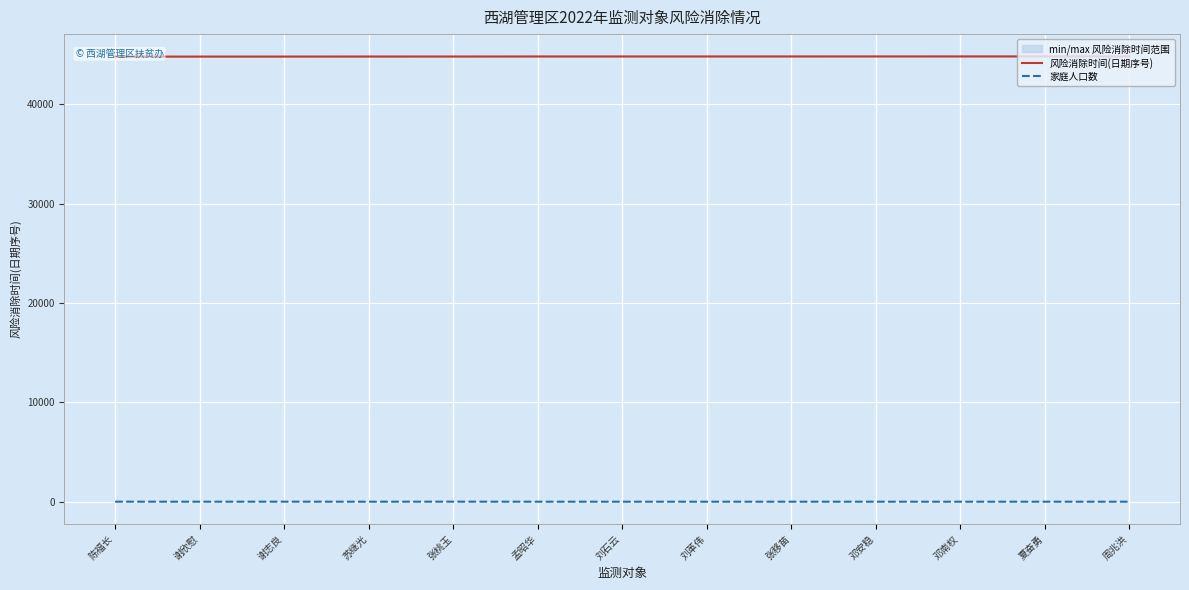

What is the sum of the 风险消除时间(日期序号) values at 谢志良 and 陈福长?

89615